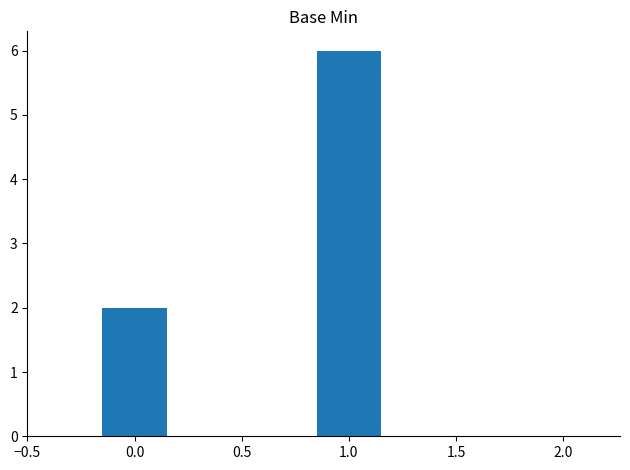

Reading left to right, list all the values displayed in this chart.

0.0=2	1.0=6	2.0=0